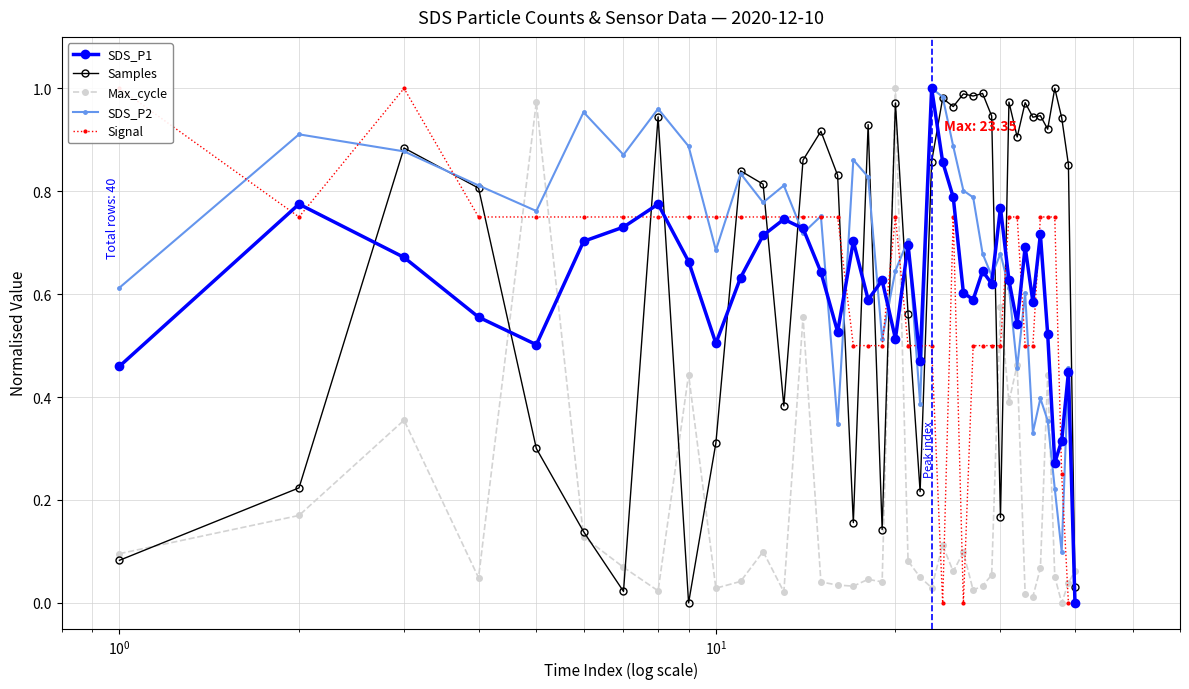

True or false: SDS_P1 and Samples intersect in this chart.

True